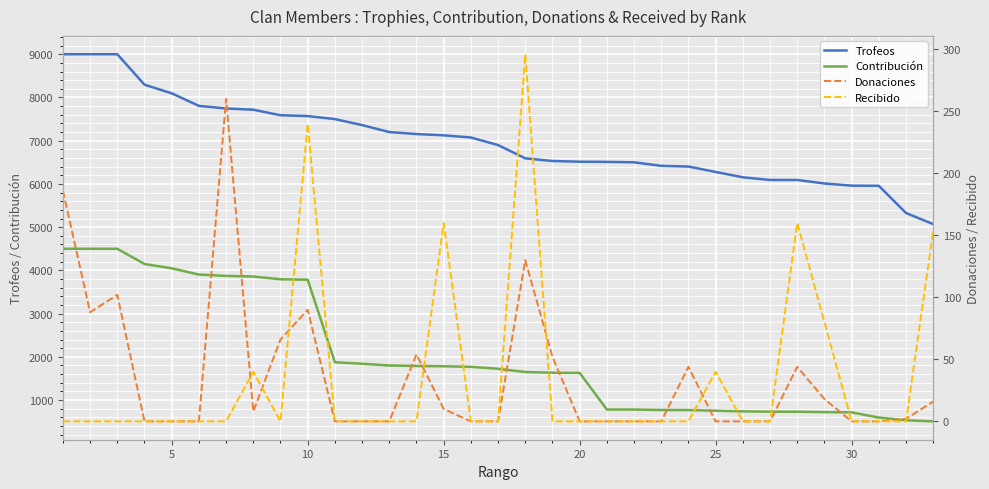

True or false: Contribución and Trofeos cross at least once.

False